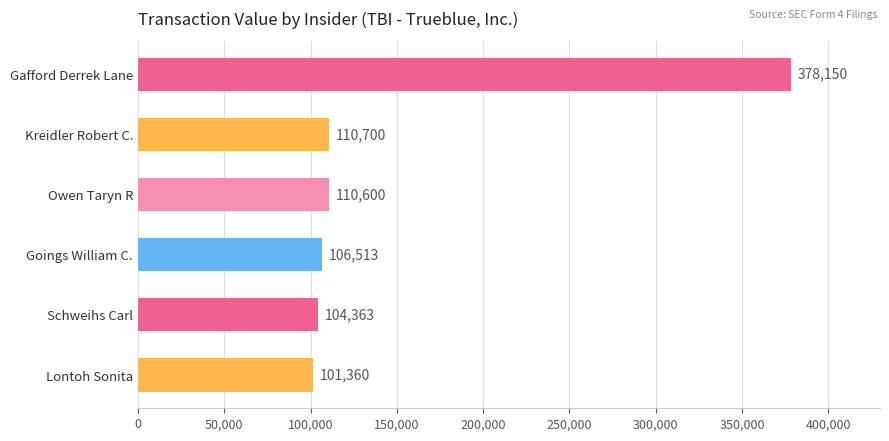

What is the change in value from Gafford Derrek Lane to Goings William C.?

-271637